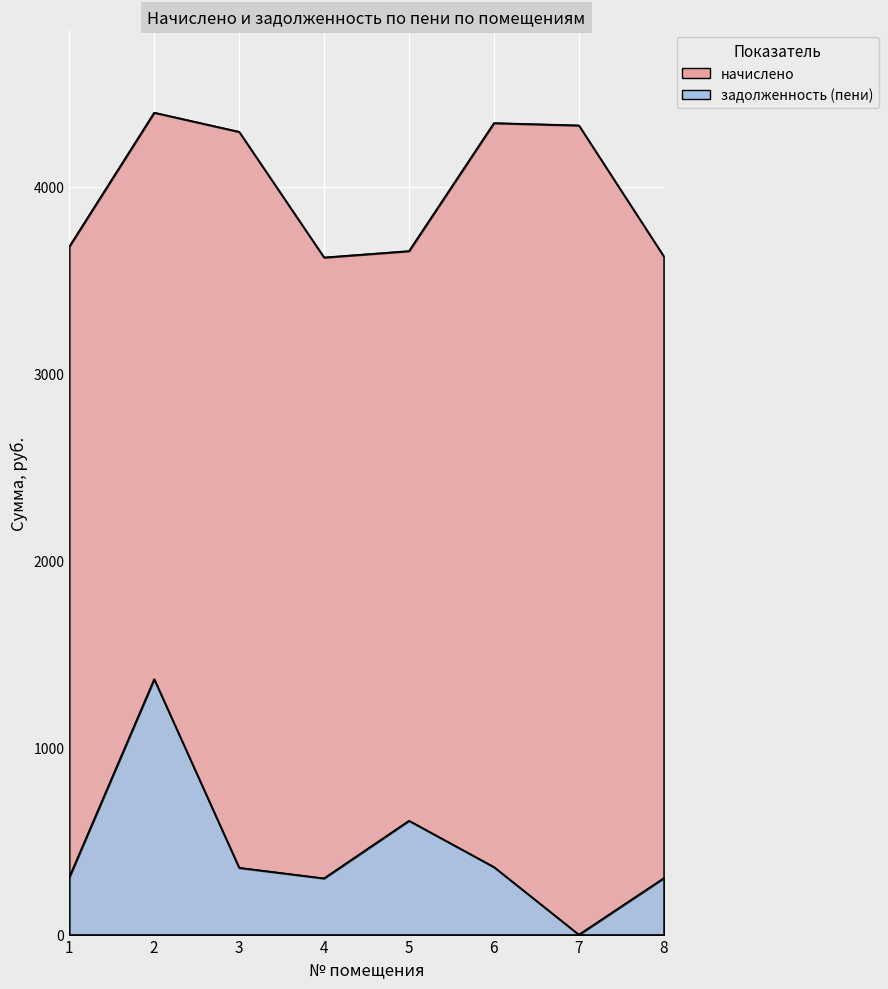

What is the total value across all series at 8?

3929.4